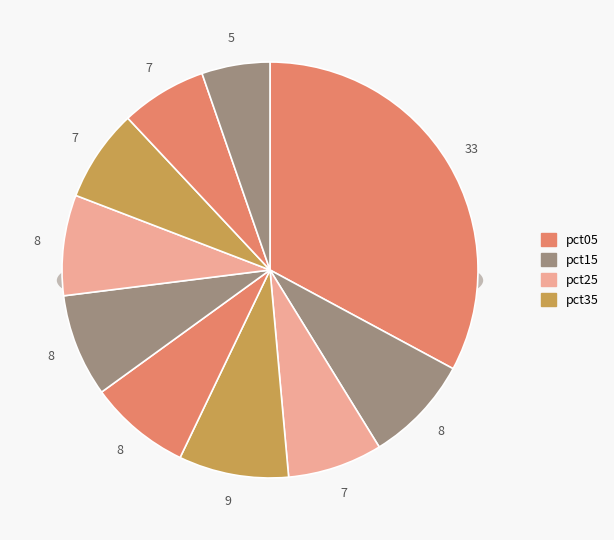

Is it true that pct15 is 23% of the pie?

False